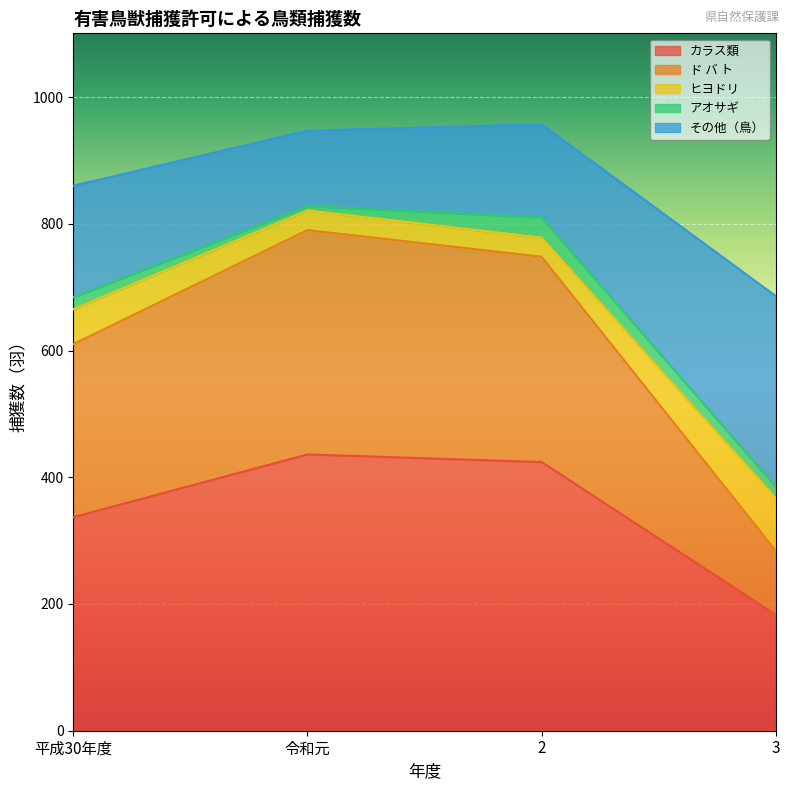

List the labels in order of カラス類 value, smallest first.

3, 平成30年度, 2, 令和元